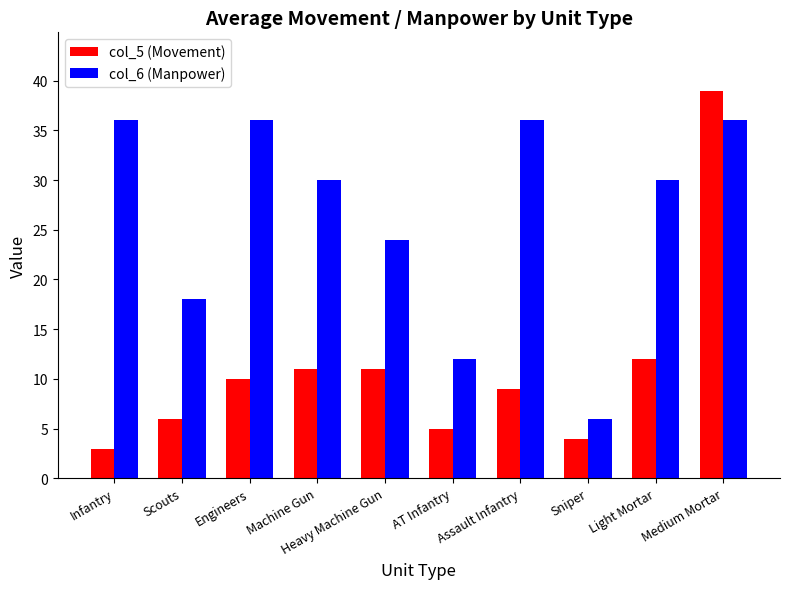

What is the average value of the col_5 (Movement) series?

11